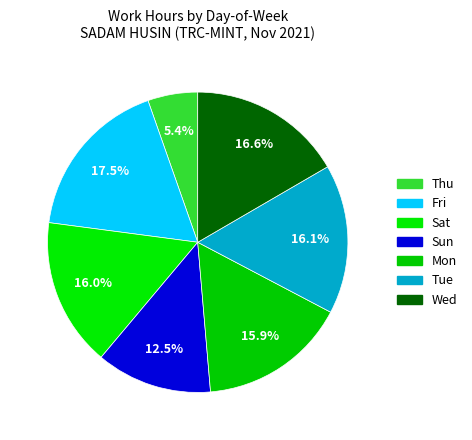

How many segments does this pie chart have?

7